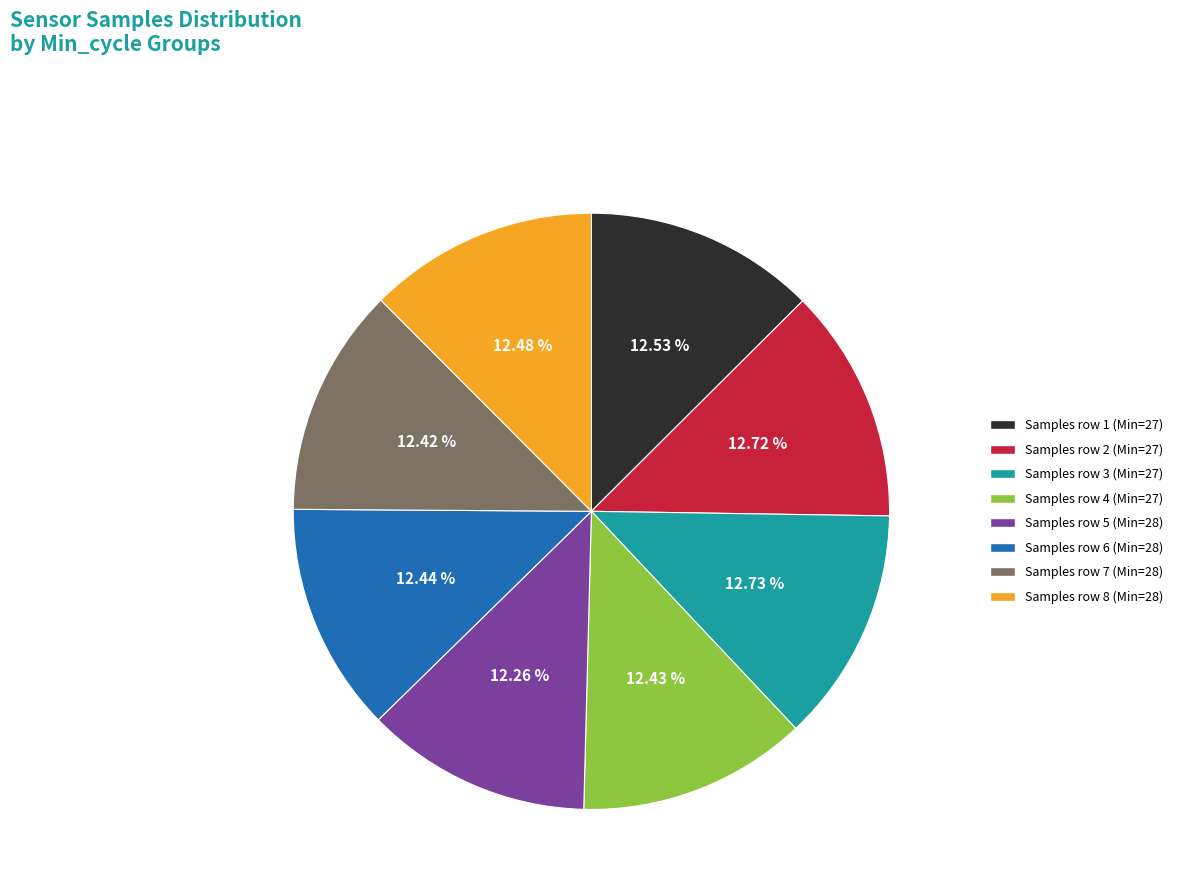

What is the ratio of the value at Samples row 8 (Min=28) to the value at Samples row 4 (Min=27)?

1.0